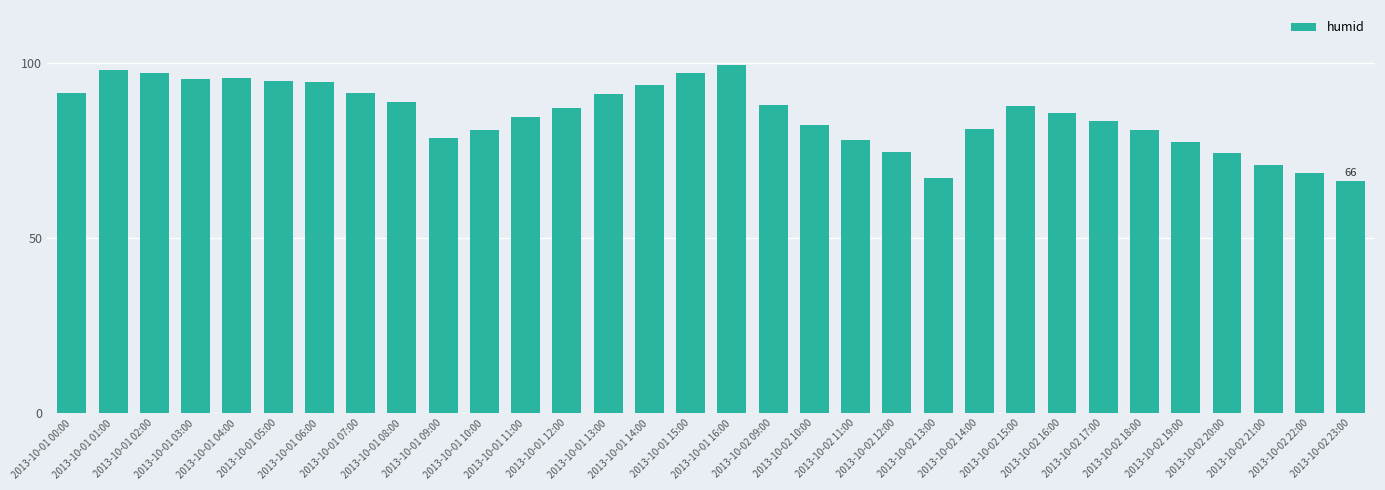

What is the smallest value displayed?

66.2